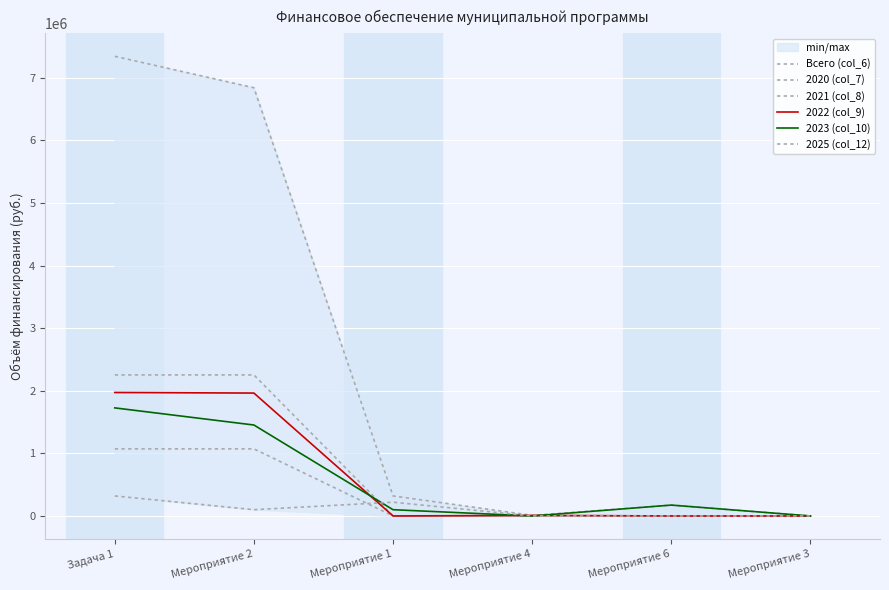

Between Мероприятие 2 and Мероприятие 3, which is larger?

Мероприятие 2